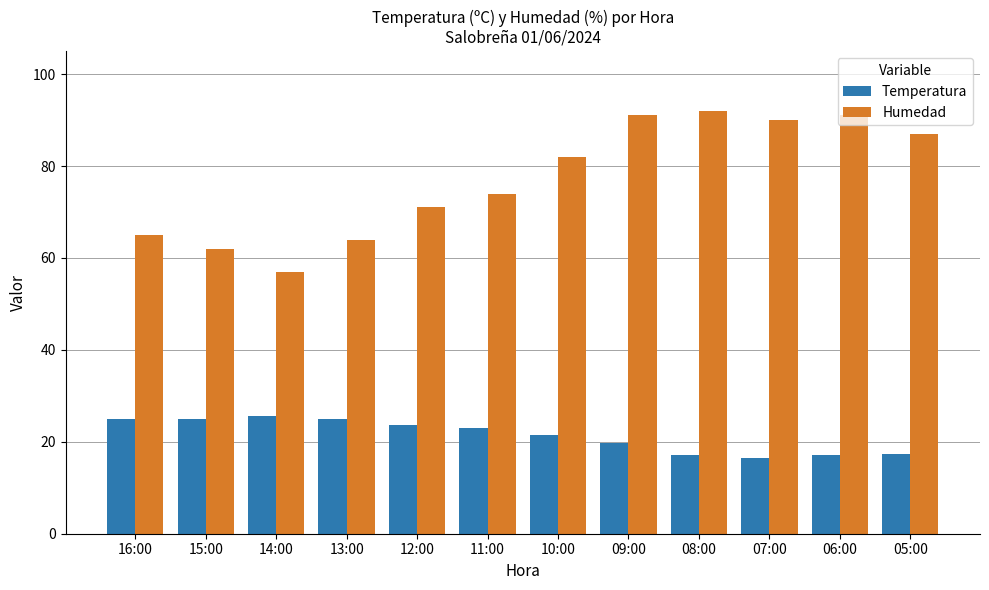

What is the label of the 3rd bar from the right?

07:00